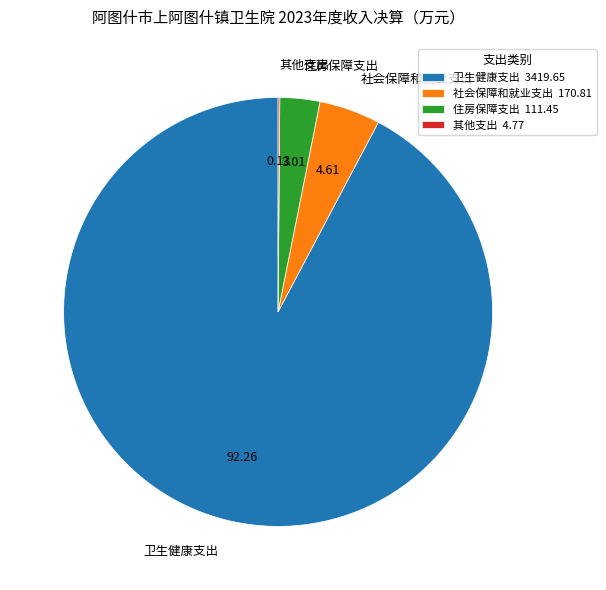

Does 卫生健康支出 represent more than half of the total?

Yes